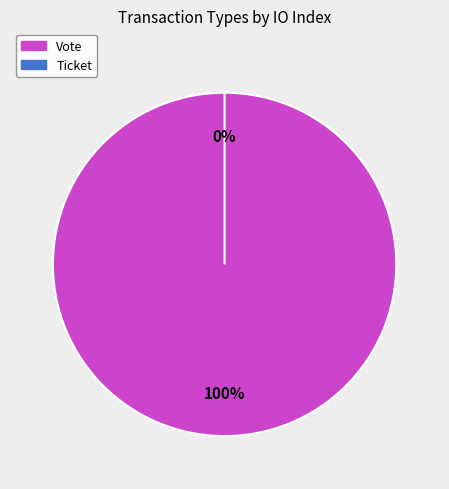

Which category accounts for the majority?

Vote